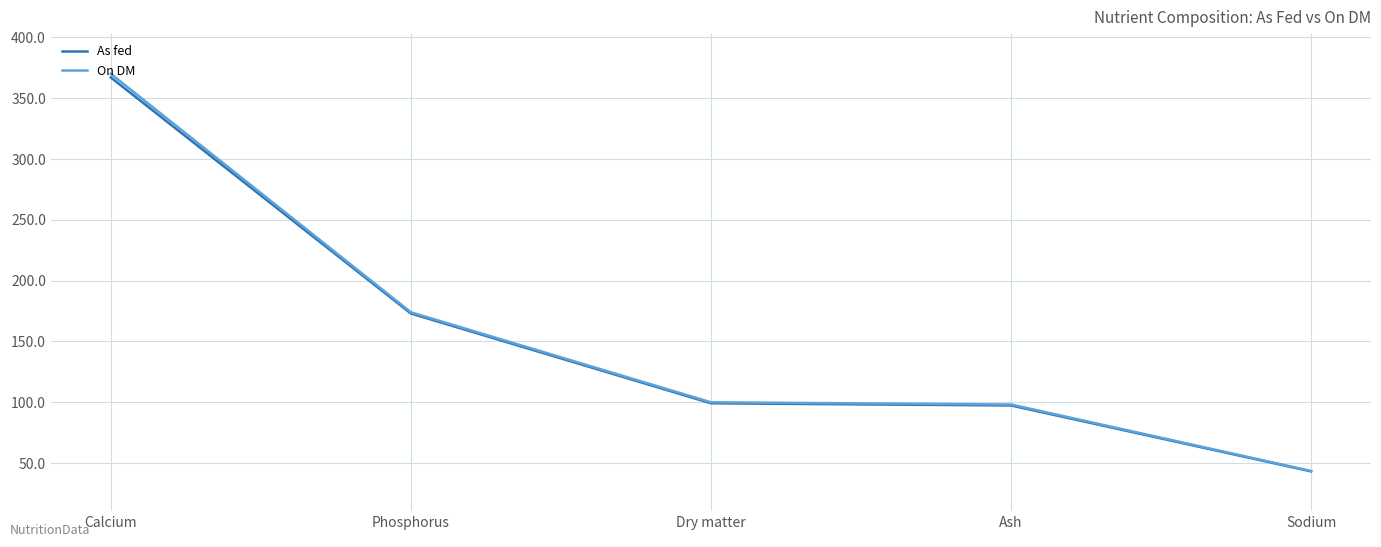

What is the difference between the highest and lowest values at Dry matter?

0.8